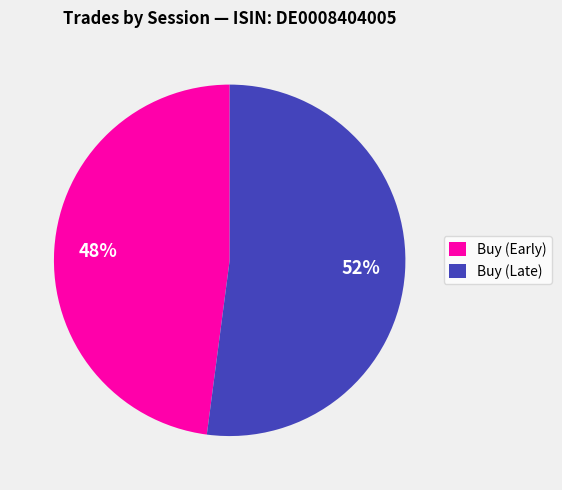

Is it true that Buy (Late) is 52% of the pie?

True